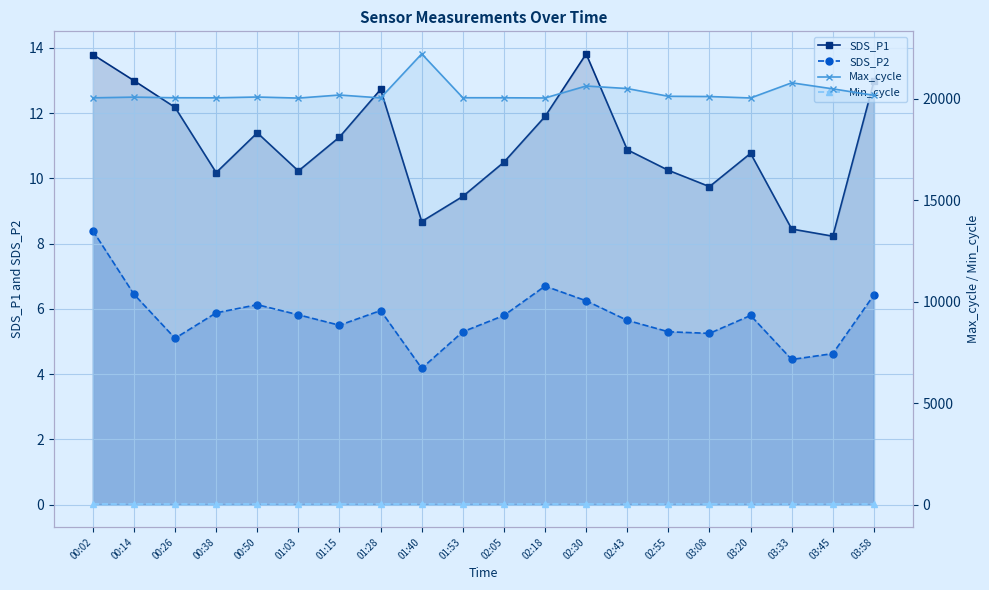

Which series has the largest total across all categories?

Max_cycle